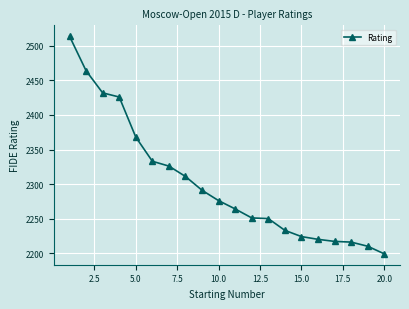

How many series are shown in this chart?

1